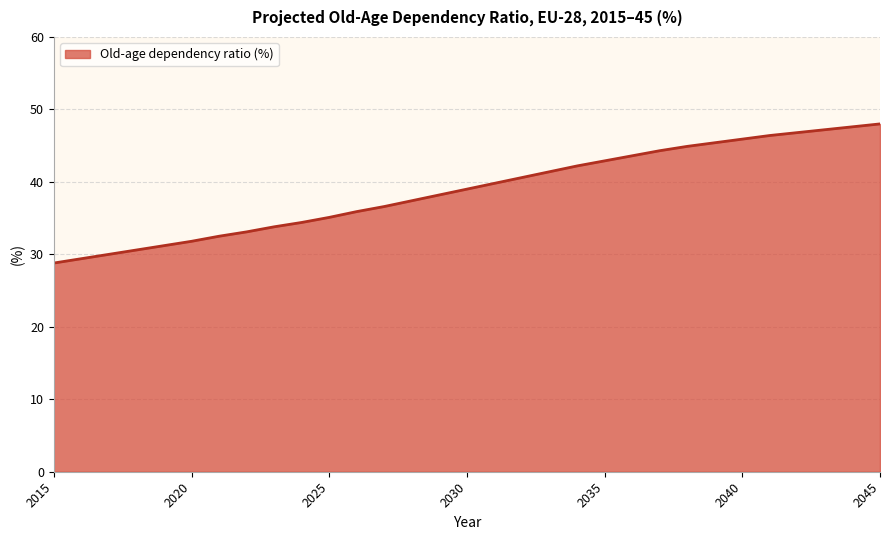

What is the smallest value displayed?

28.8